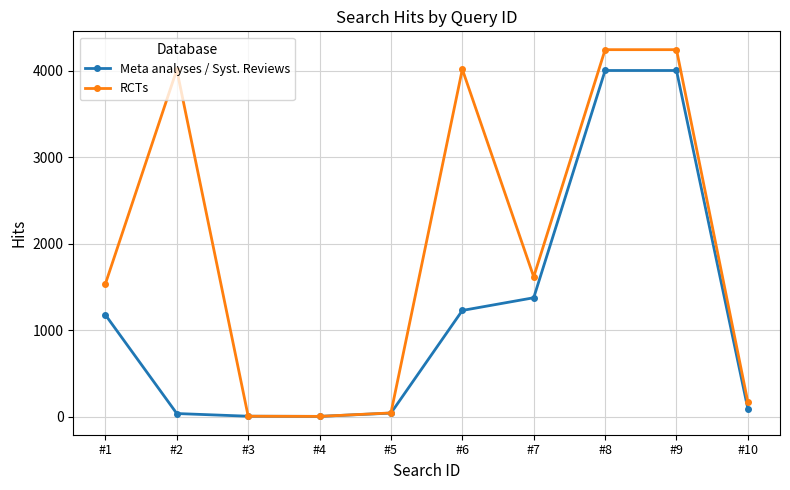

What is the difference between the highest and lowest values at #10?

77